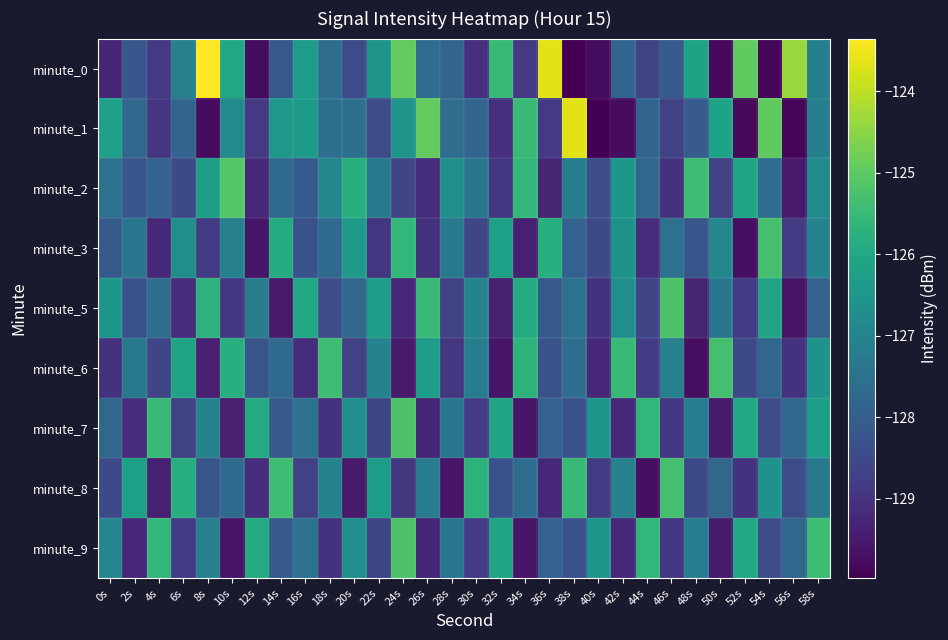

What is the spread (max minus min) of values at 16s?

3.1